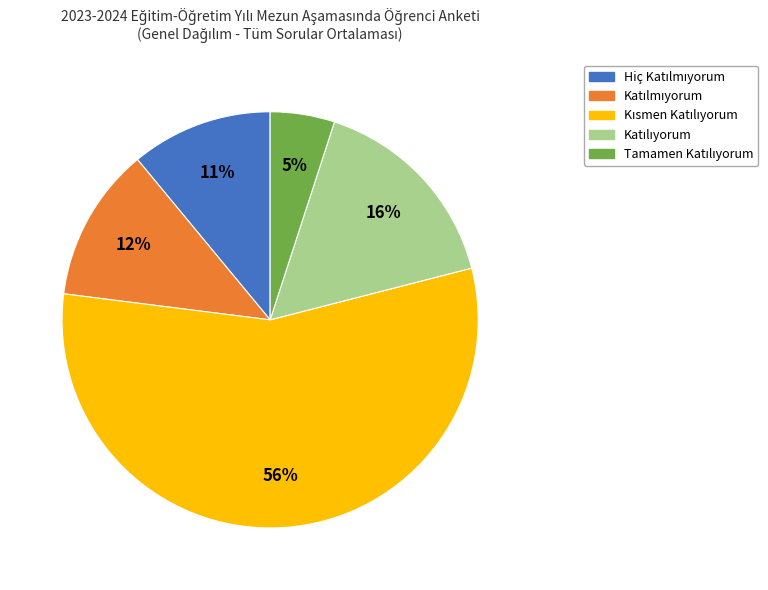

To the nearest percent, what is the average slice percentage?

20%